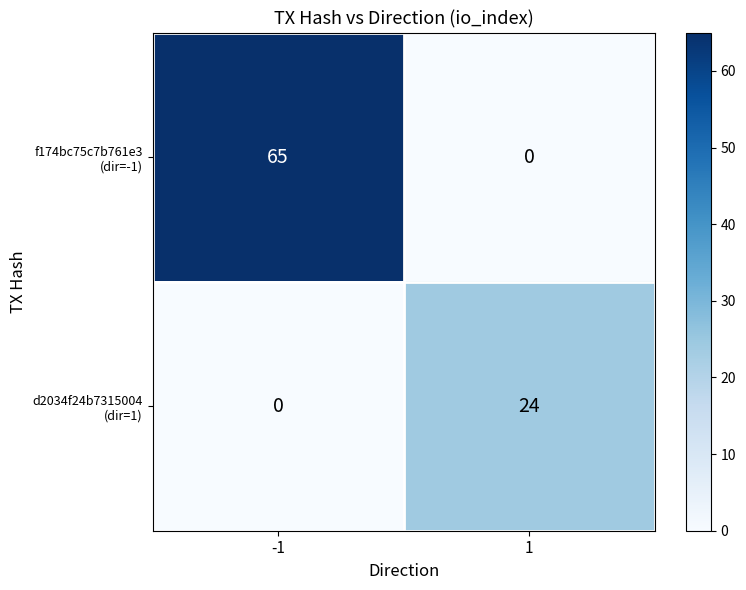

At how many categories does at least one series exceed 53?

1